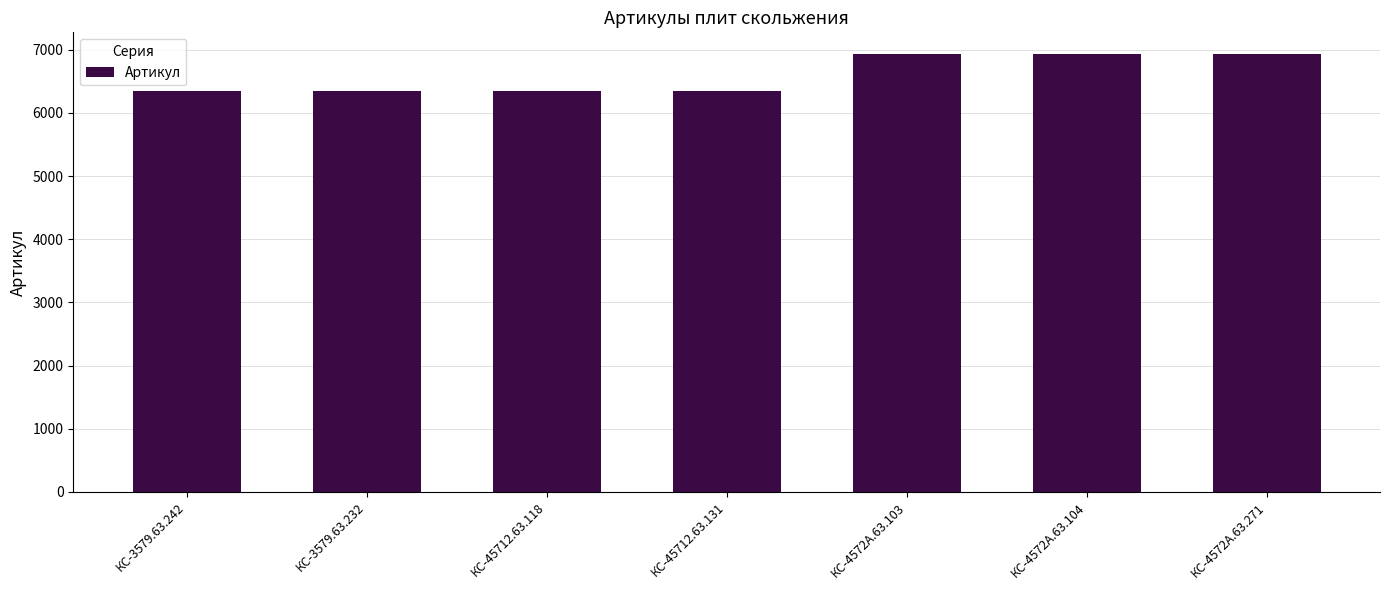

True or false: the data shows 8705 at КС-3579.63.242.

False